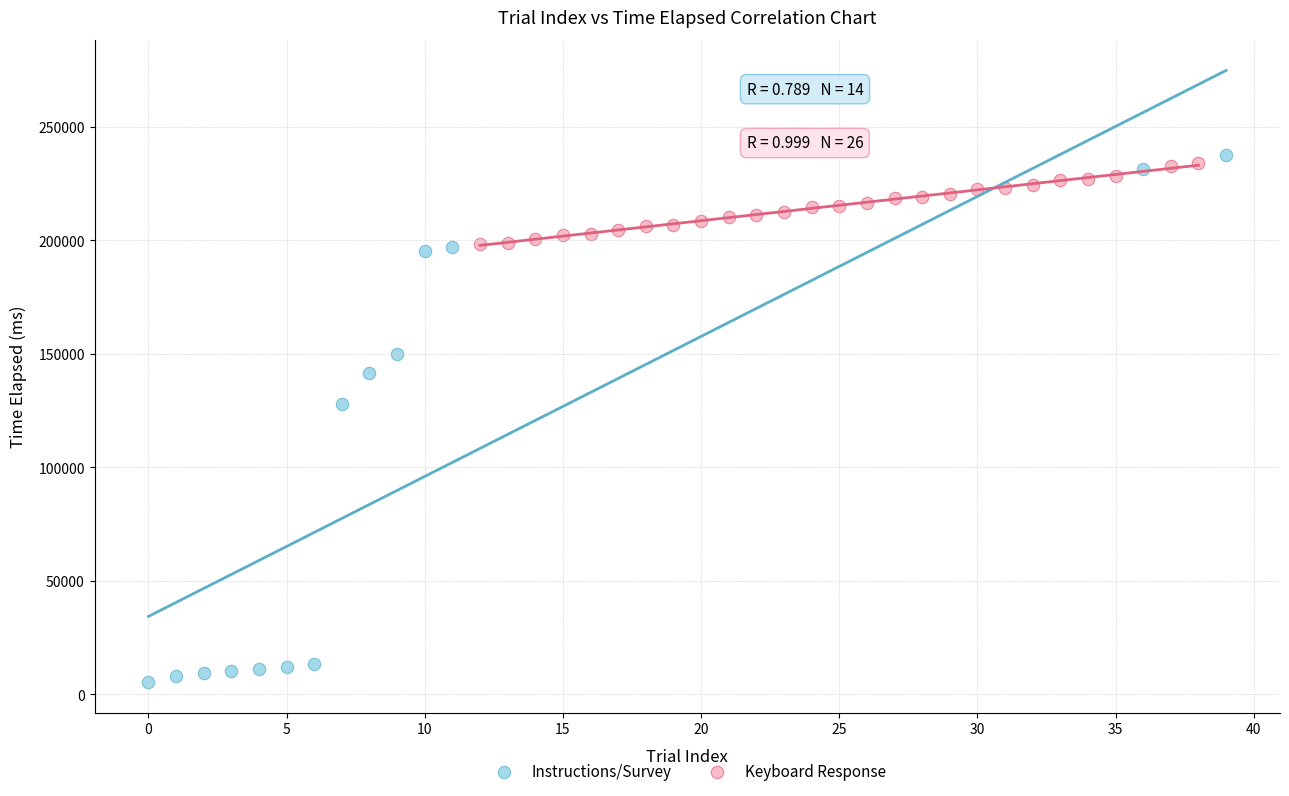

Which series contains the lowest Y value?

Instructions/Survey